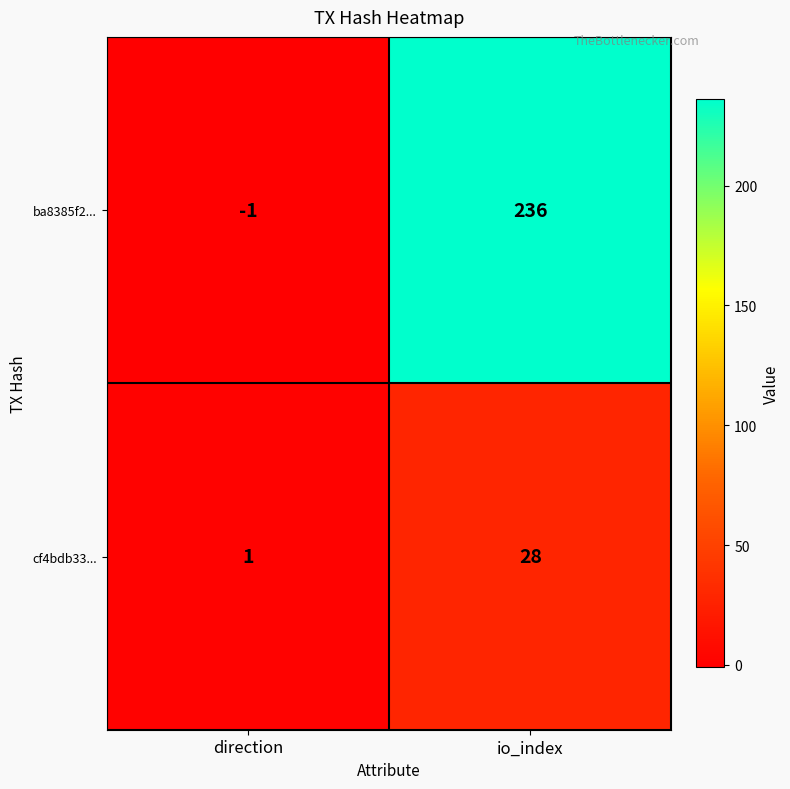

What is the sum of all cf4bdb33... values?

29